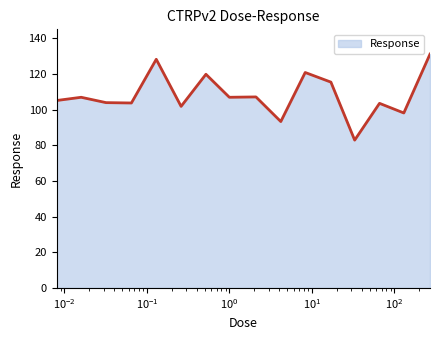

Count the number of data series in this chart.

1